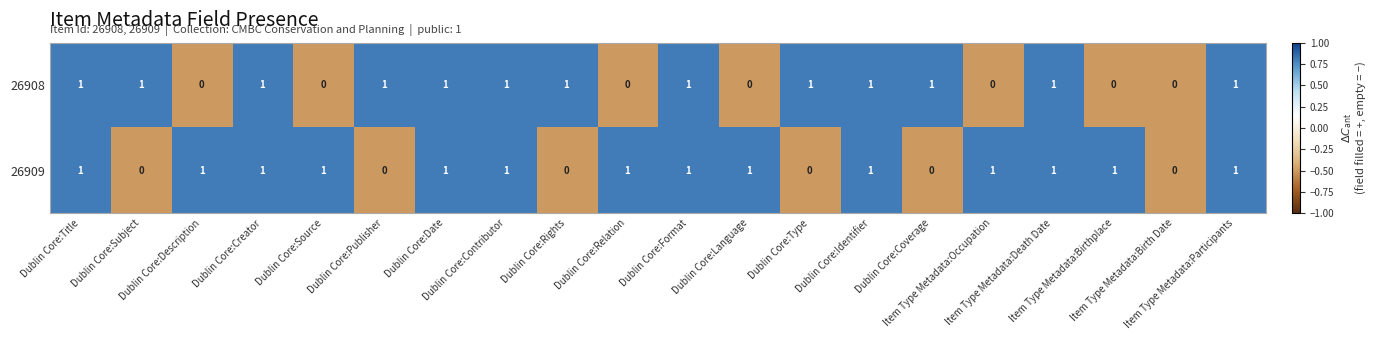

Rank the series by their average value, from lowest to highest.

26908, 26909